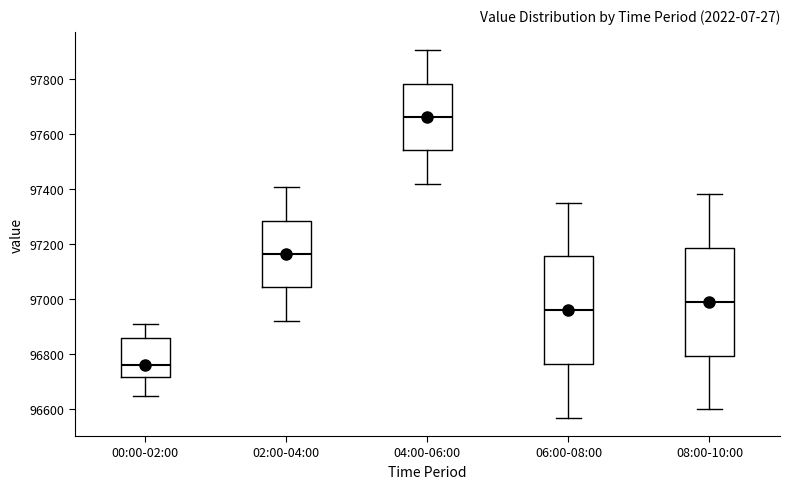

Reading left to right, transcribe this box plot: for each box, give where its median line is, the range the box spans, and where its two whiskers end, as read against the y-axis. The values are not printed on the chart, so give them approximately, as read against the axis.

00:00-02:00: median 96760, box 96720 to 96860, whiskers 96660 to 96900
02:00-04:00: median 97160, box 97040 to 97280, whiskers 96920 to 97400
04:00-06:00: median 97660, box 97540 to 97780, whiskers 97420 to 97900
06:00-08:00: median 96960, box 96760 to 97160, whiskers 96580 to 97360
08:00-10:00: median 97000, box 96800 to 97180, whiskers 96600 to 97380